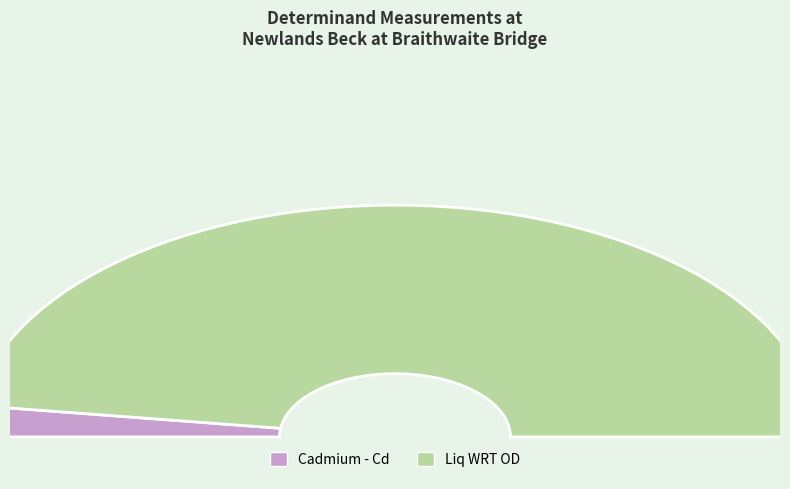

Which category has the smallest portion of the pie?

Cadmium - Cd